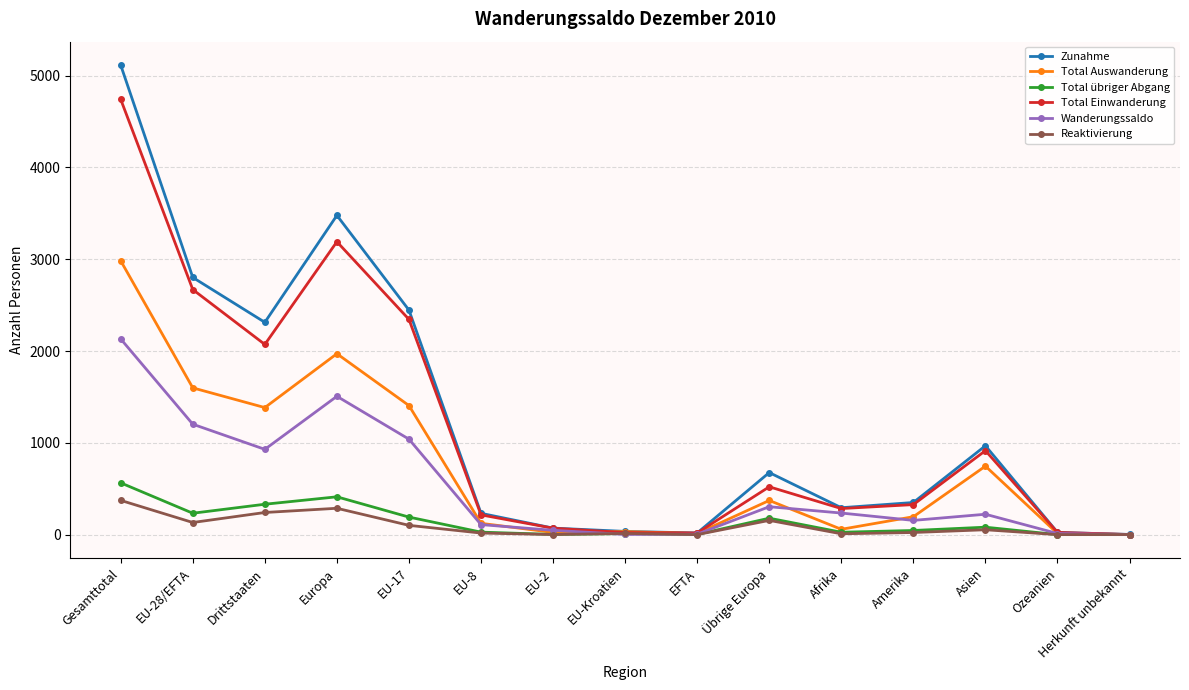

Which series has the largest total across all categories?

Zunahme